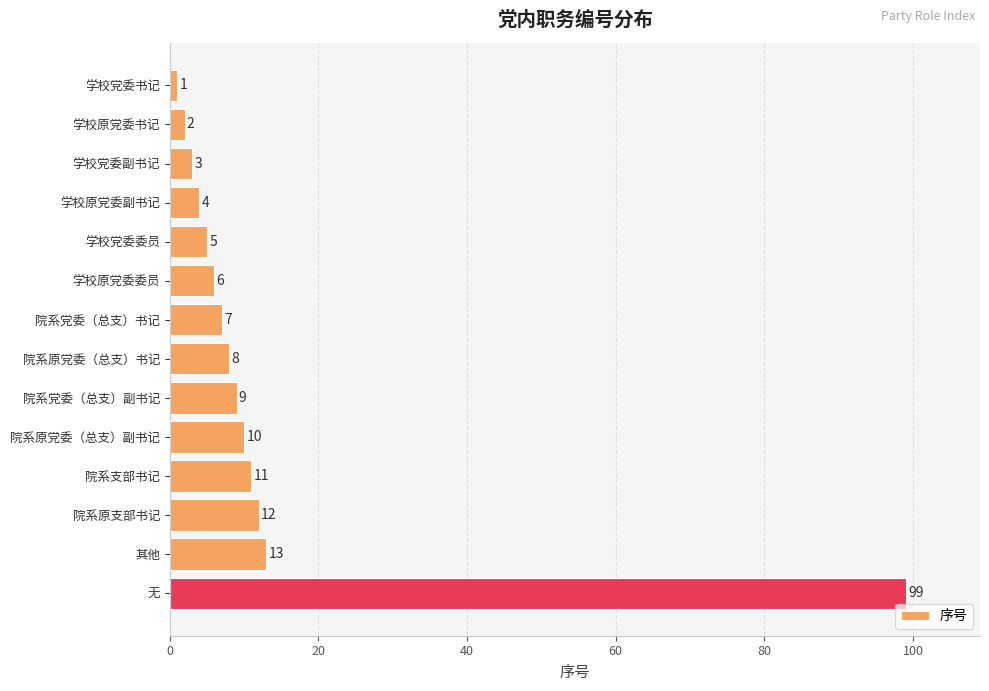

The chart shows a value of 2 at 院系支部书记. True or false?

False